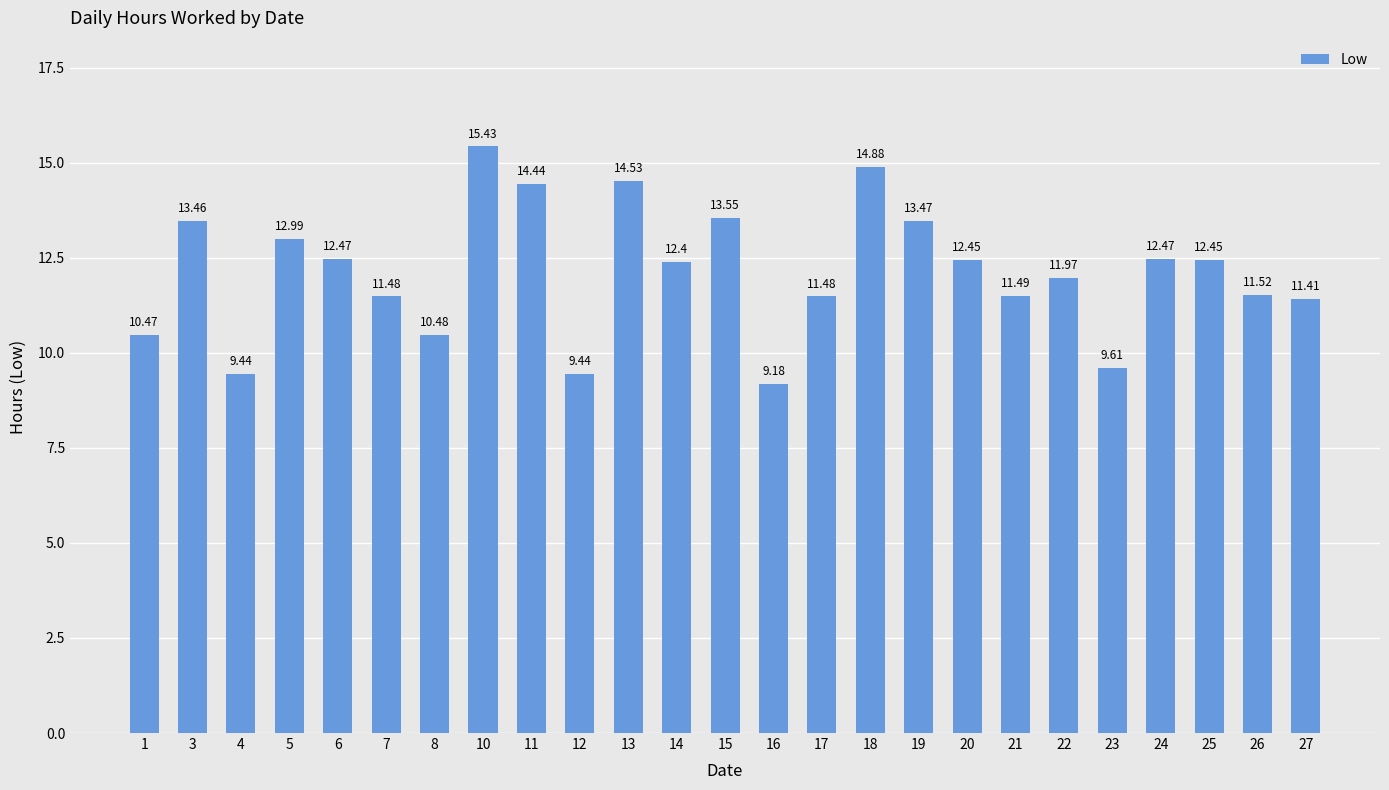

At which label does the data first exceed 12?

3